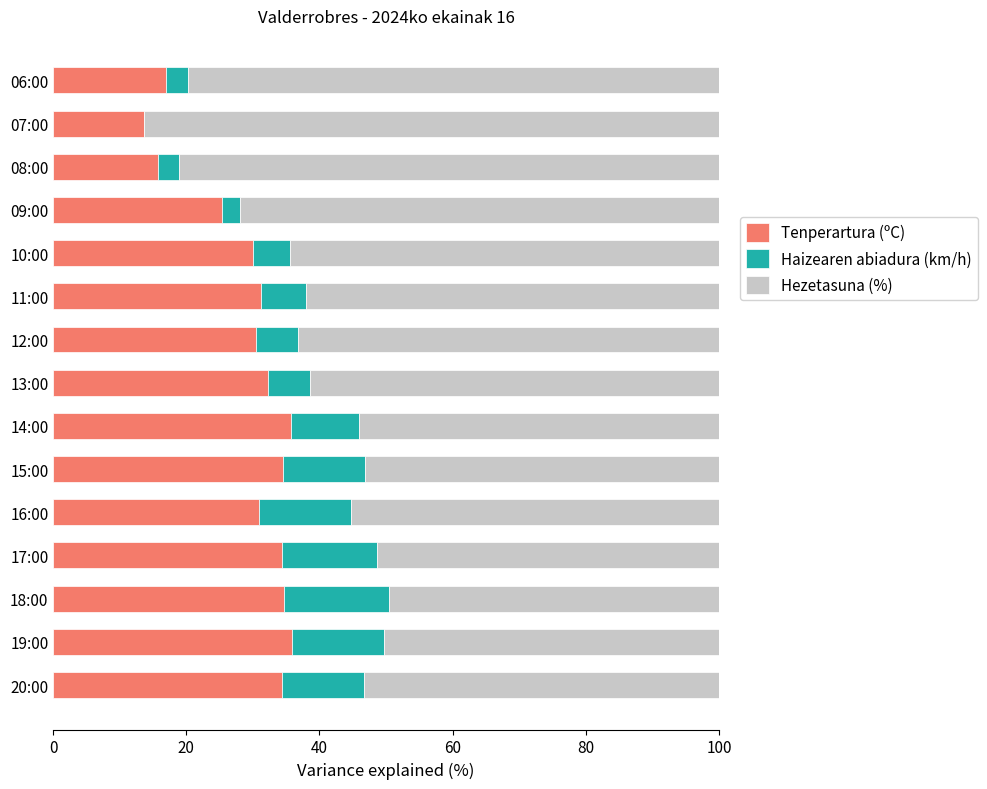

What is the highest value of the Tenperartura (ºC) series?

35.8